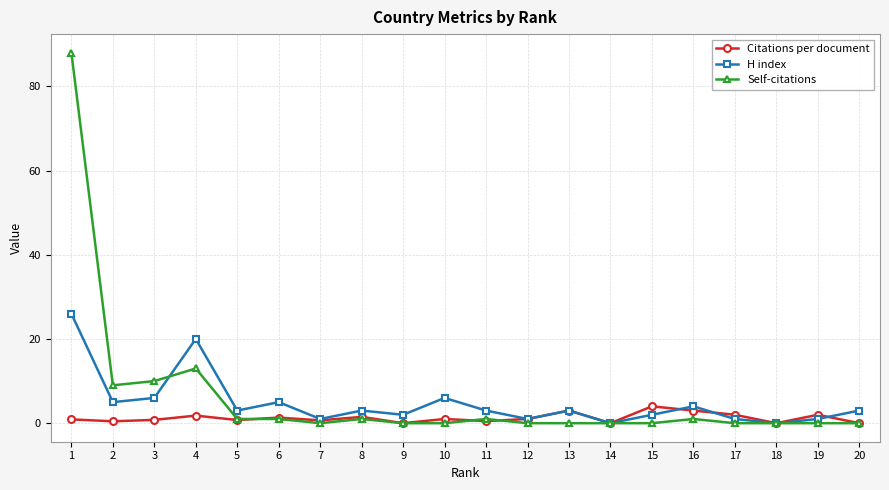

What is the value of the H index point at the 10th from the left?

6.0